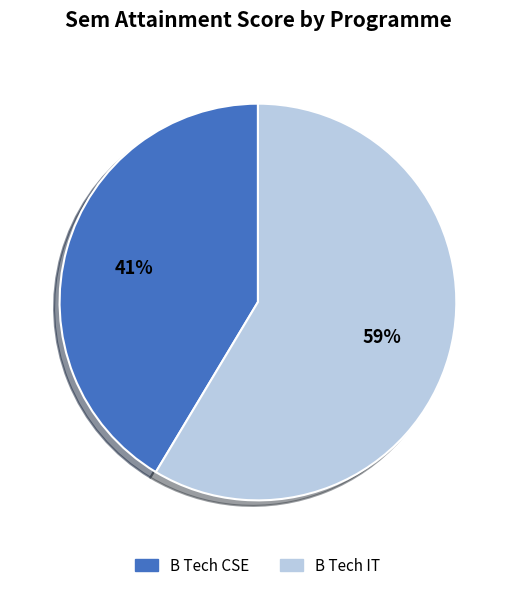

The B Tech IT slice represents 59% of the pie. True or false?

True